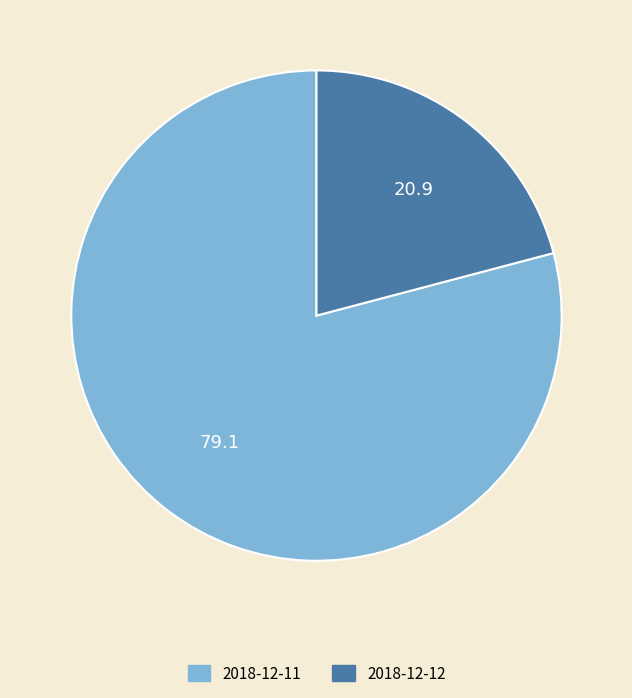

Is the sum of 2018-12-11 and 2018-12-12 greater than half?

Yes